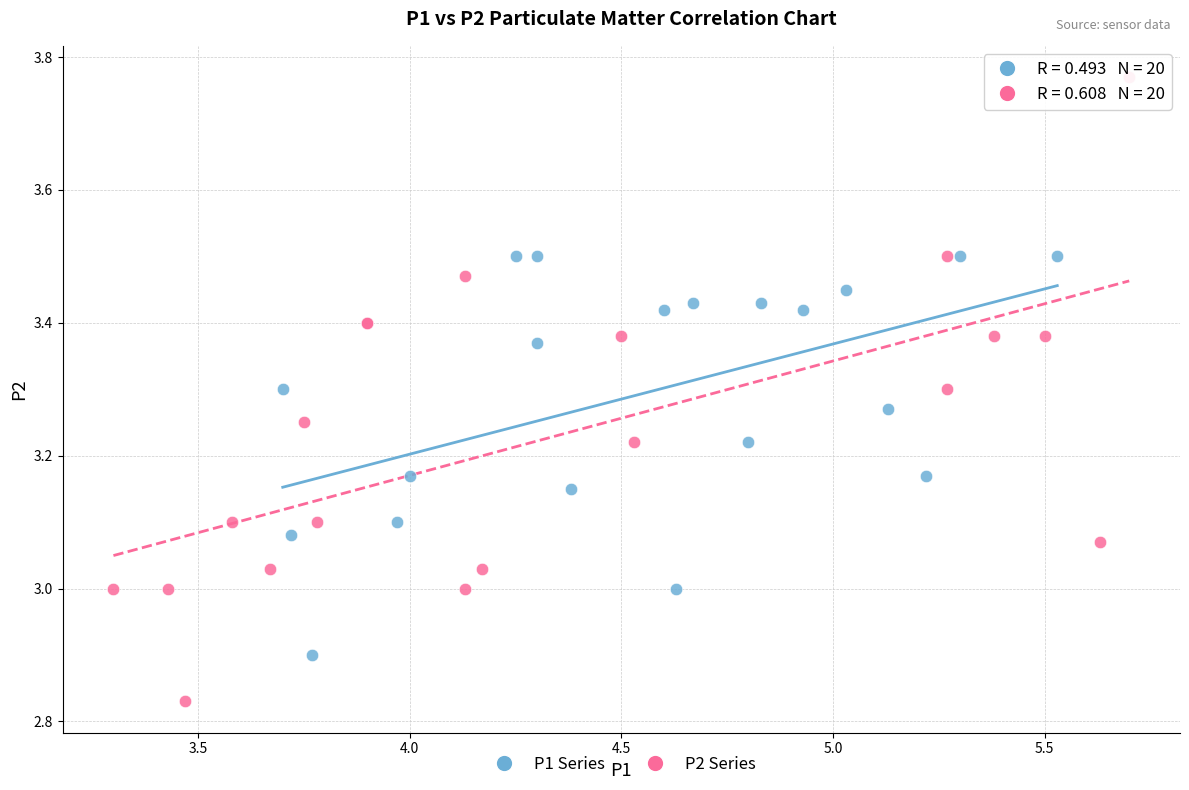

What are all the series names shown in the legend?

P1 Series, P2 Series